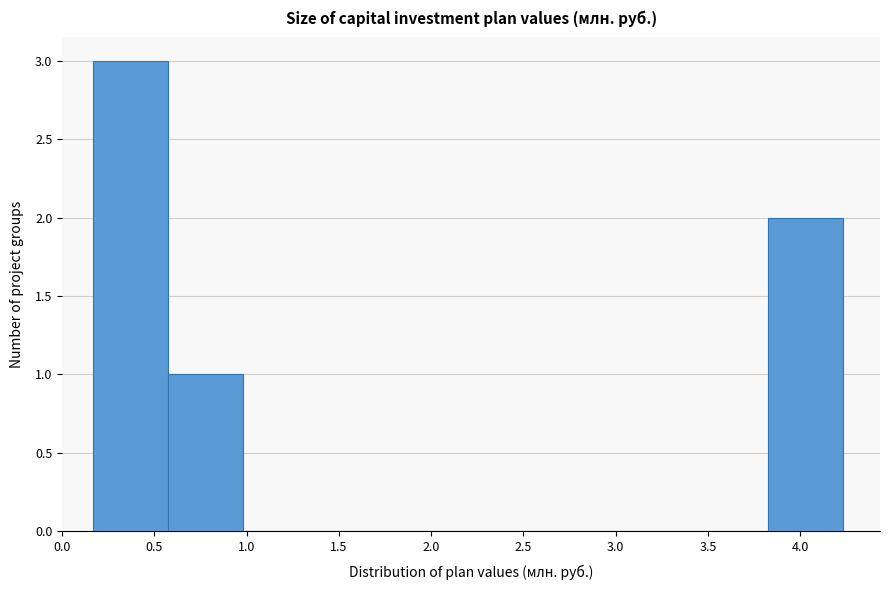

Over which range of the x-axis is the bar tallest?

0.15 to 0.55